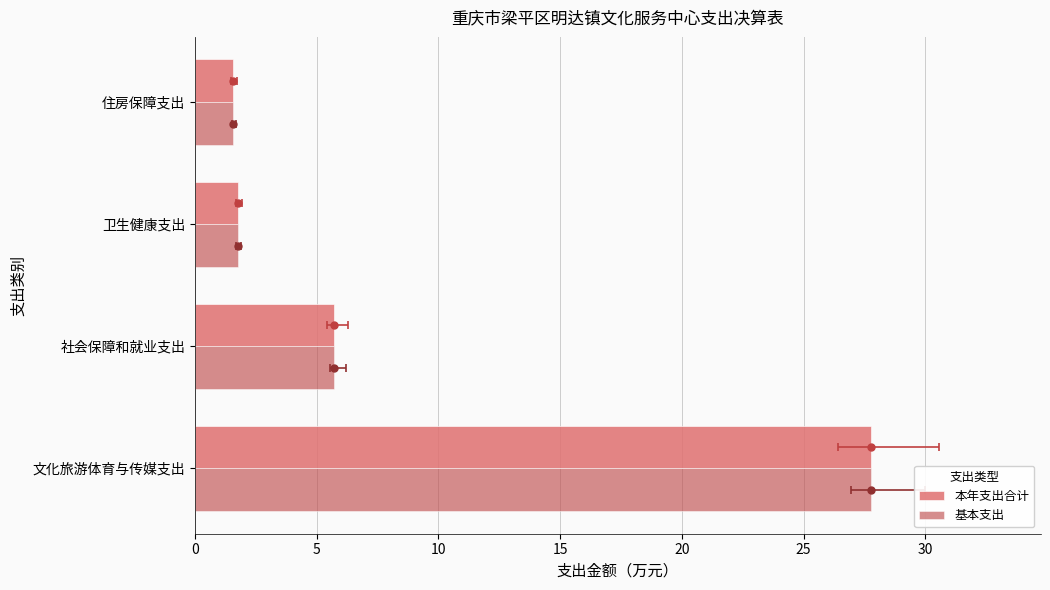

Rank the series at 住房保障支出 from lowest to highest value.

本年支出合计, 基本支出